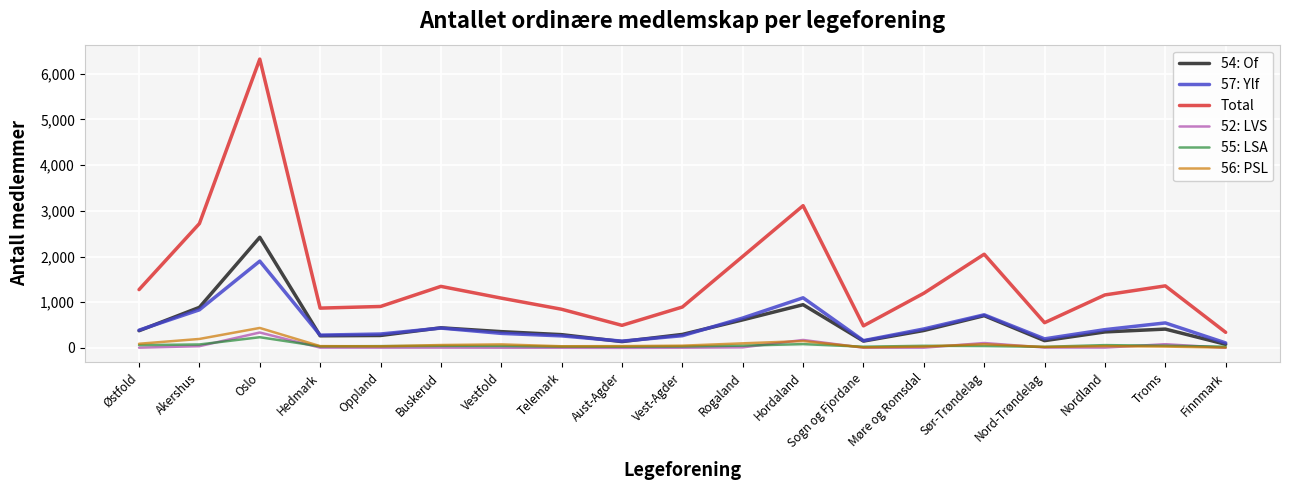

What is the highest value of the 52: LVS series?

336